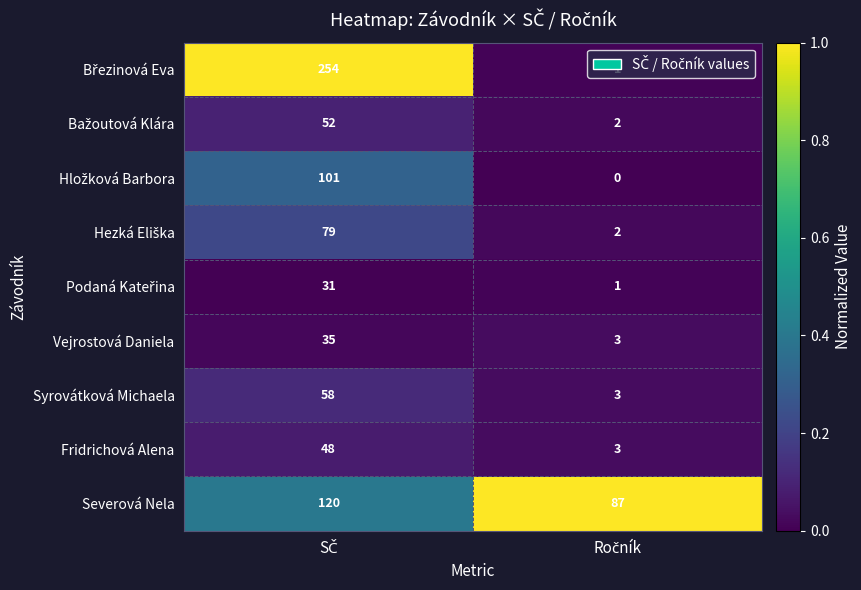

What is the maximum value for Severová Nela?

120